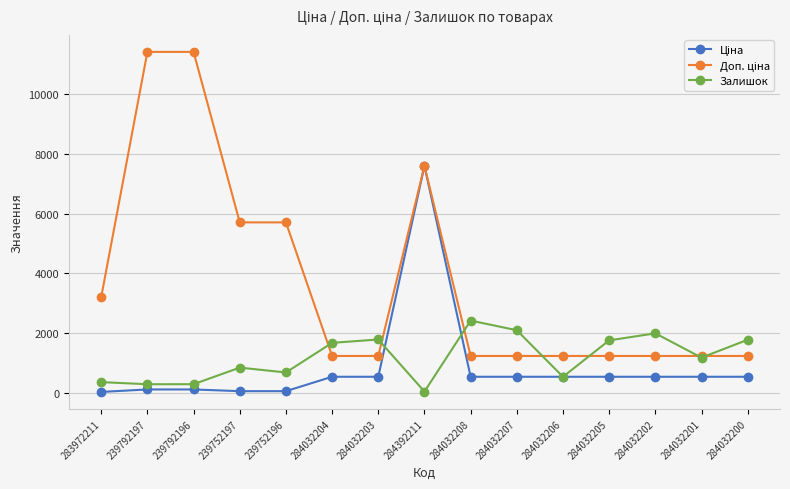

Is it true that Залишок equals 334.7 at 284032201?

False